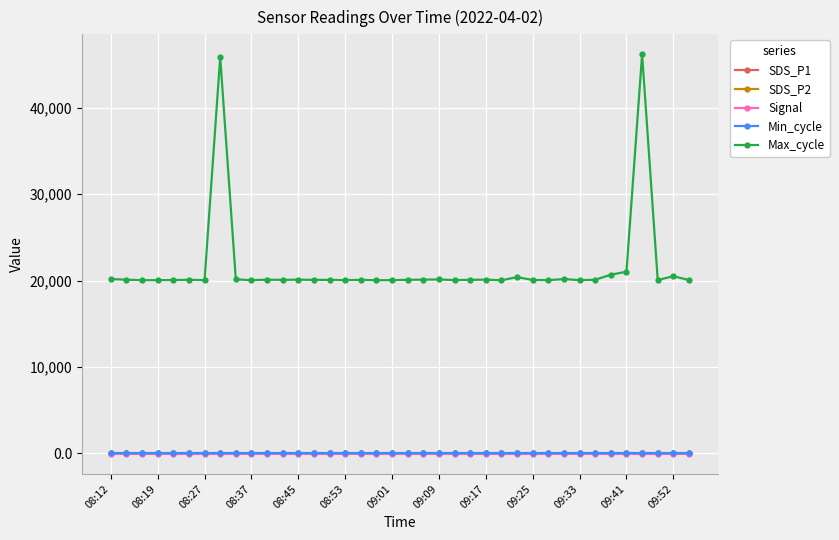

True or false: SDS_P2 has more than 0 interior local peaks.

True